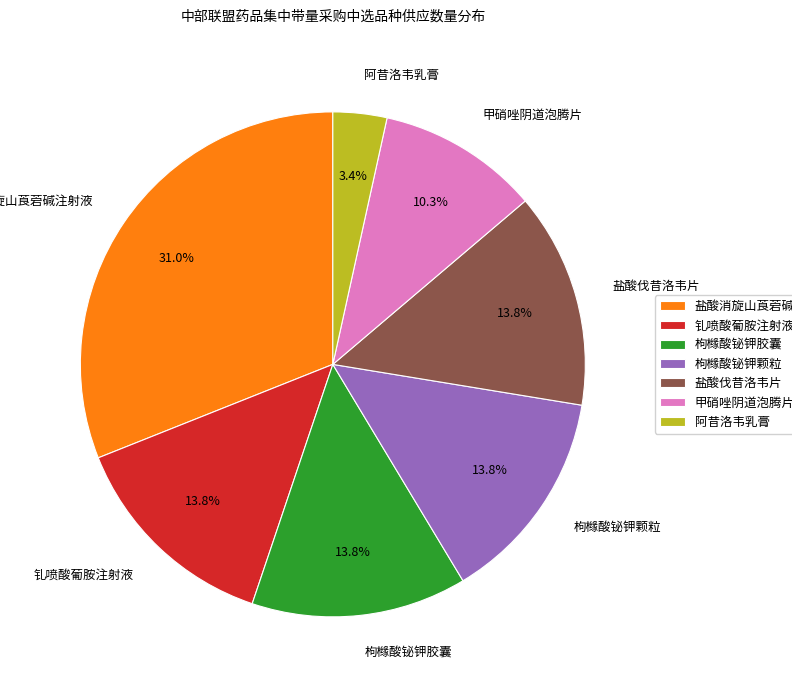

Between 盐酸消旋山莨菪碱注射液 and 甲硝唑阴道泡腾片, which is larger?

盐酸消旋山莨菪碱注射液